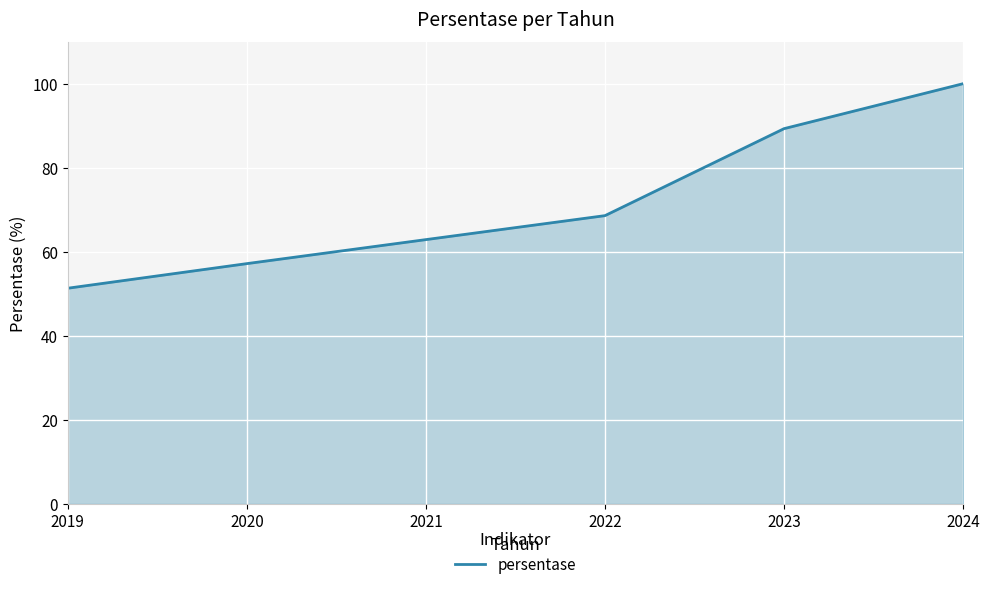

What is the sum of the values at 2019 and 2020?

108.4